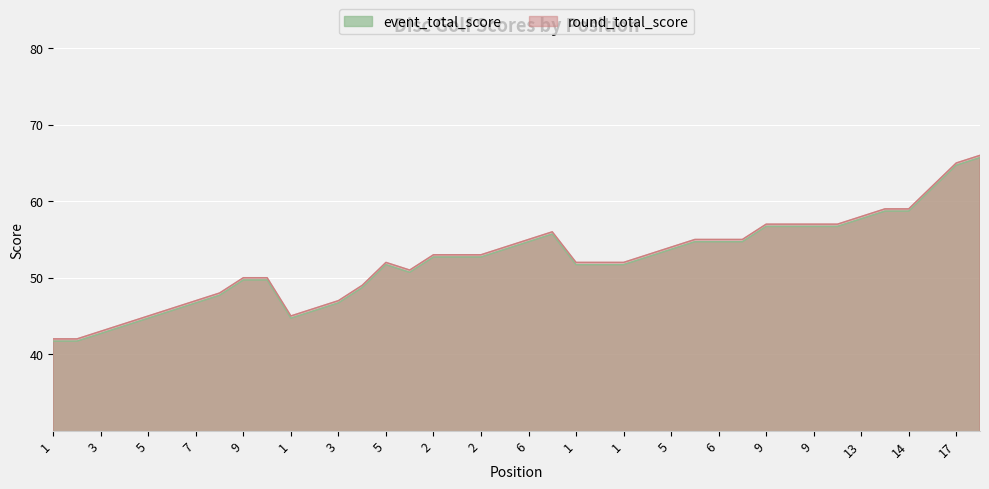

Rank the categories by event_total_score value from highest to lowest.

18, 17, 16, 14, 14, 13, 9, 9, 9, 9, 7, 6, 6, 6, 6, 5, 5, 2, 2, 2, 4, 5, 1, 1, 1, 1, 9, 9, 4, 8, 7, 3, 6, 2, 5, 1, 4, 3, 1, 1